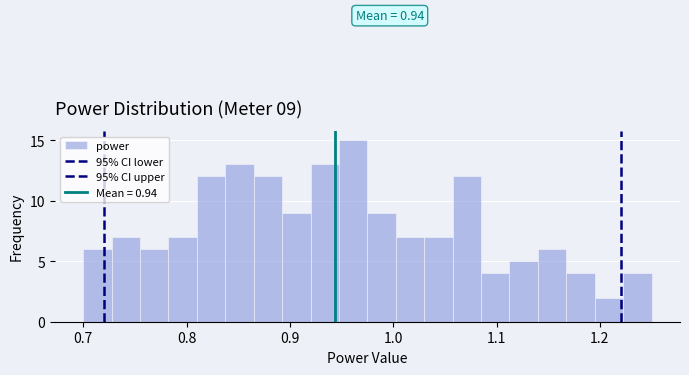

Read against the x-axis, roughly where is the centre of the tallest bar?

0.96